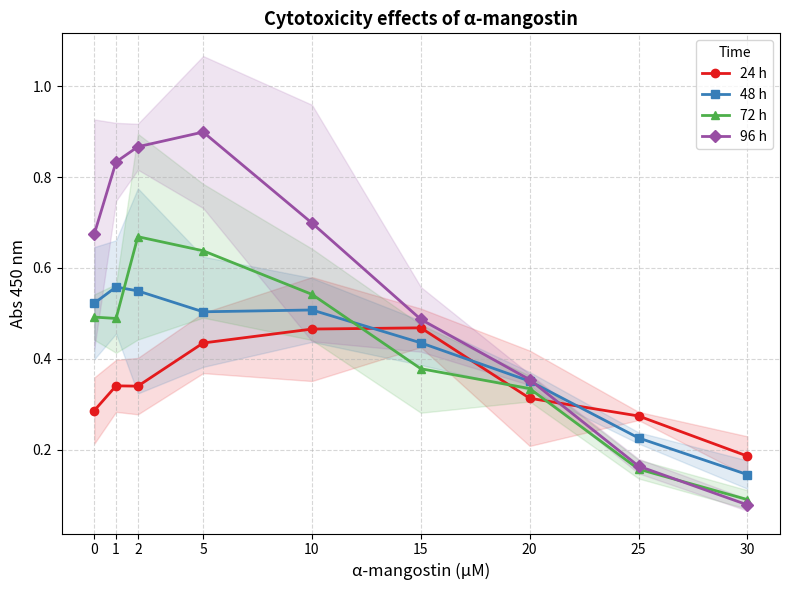

Between which two adjacent categories do 96 h and 24 h first intersect?

20 and 25